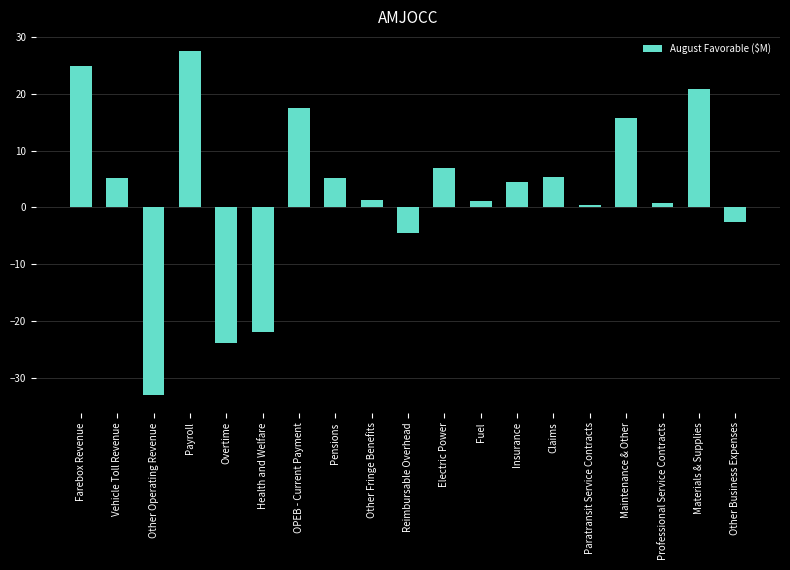

Is it true that the value at Claims is 2.7?

False